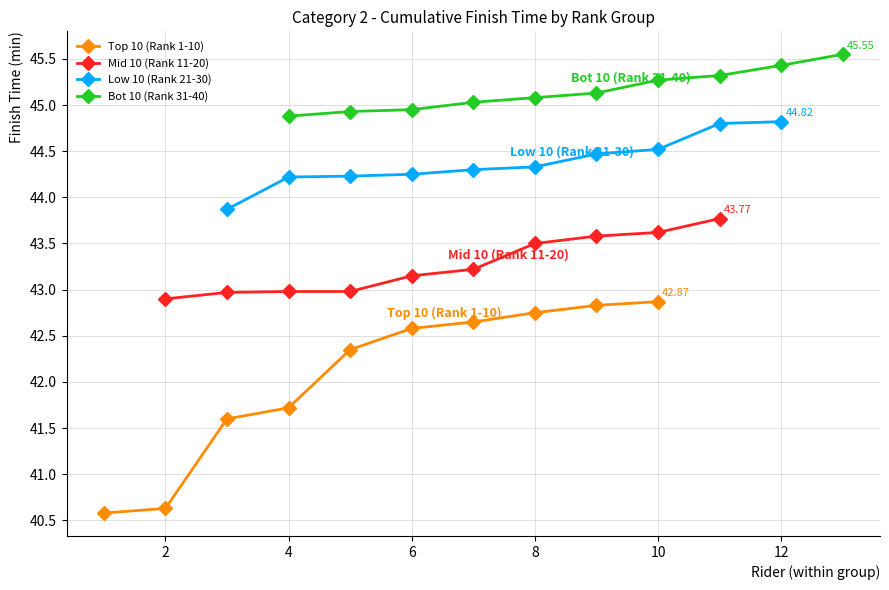

The value of Bot 10 (Rank 31-40) at 4 is 28.9. True or false?

False